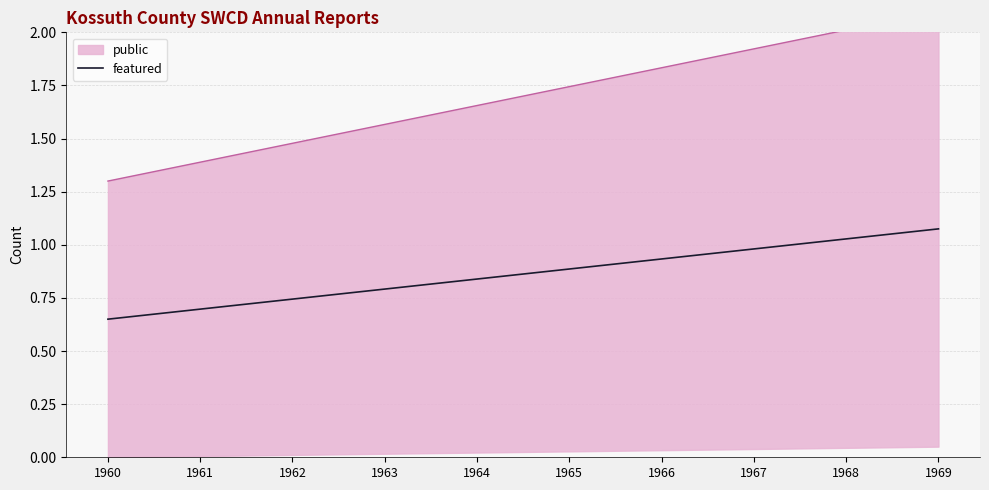

What is the difference between the maximum and second lowest values?

0.4